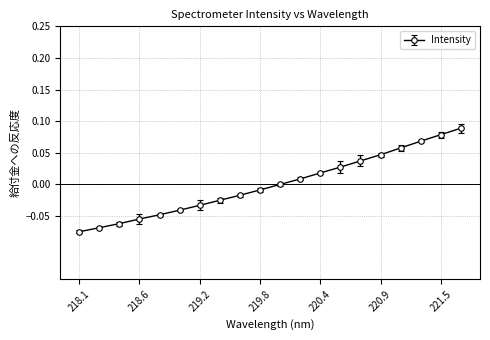

True or false: the data has more than 0 interior local peaks.

False